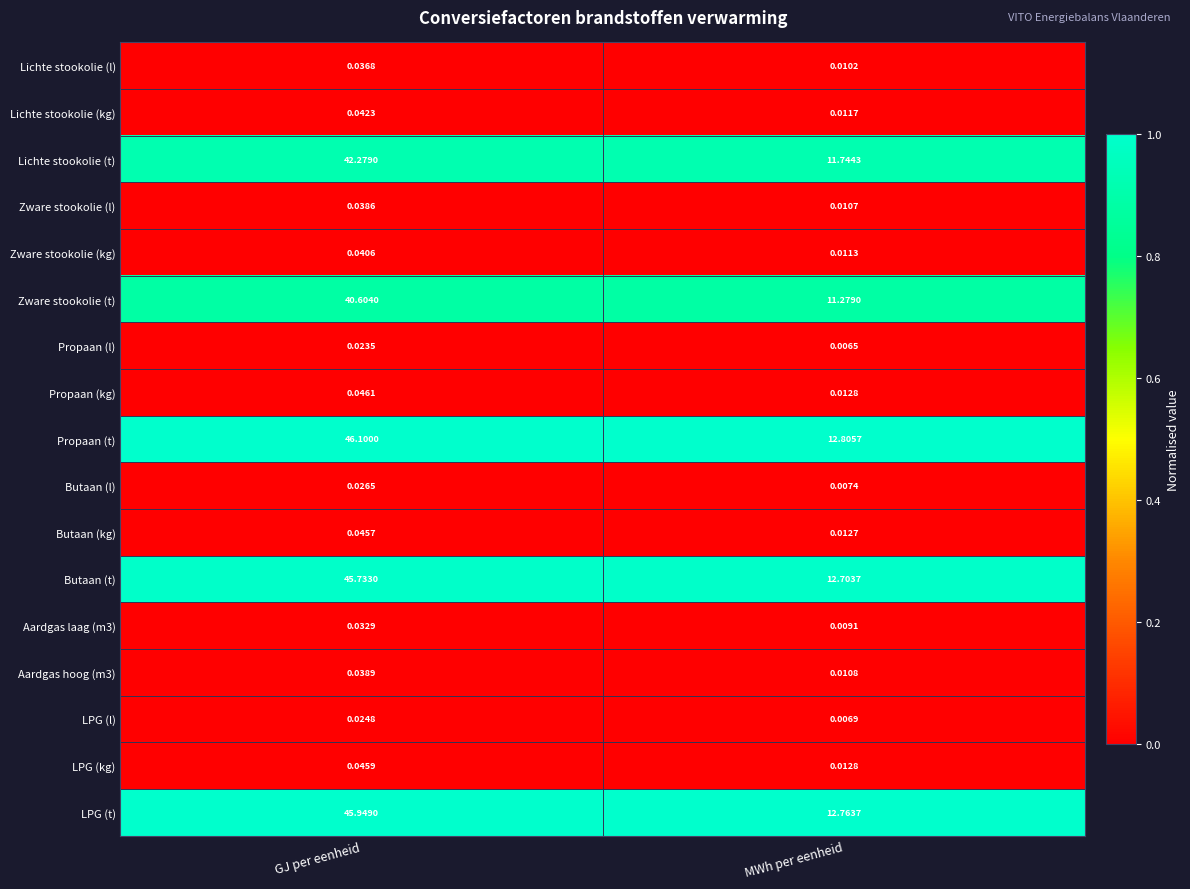

At how many categories does at least one series exceed 0?

2